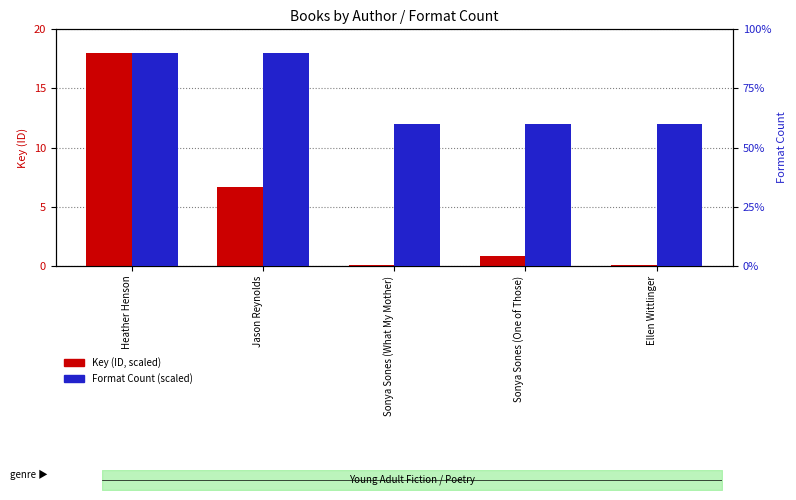

The value of Key (ID, scaled) at Sonya Sones (What My Mother) is 0.1. True or false?

True